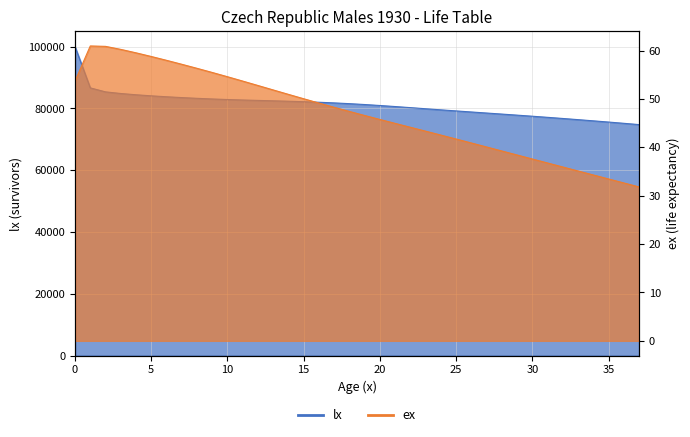

Rank the series at 18 from lowest to highest value.

ex, lx